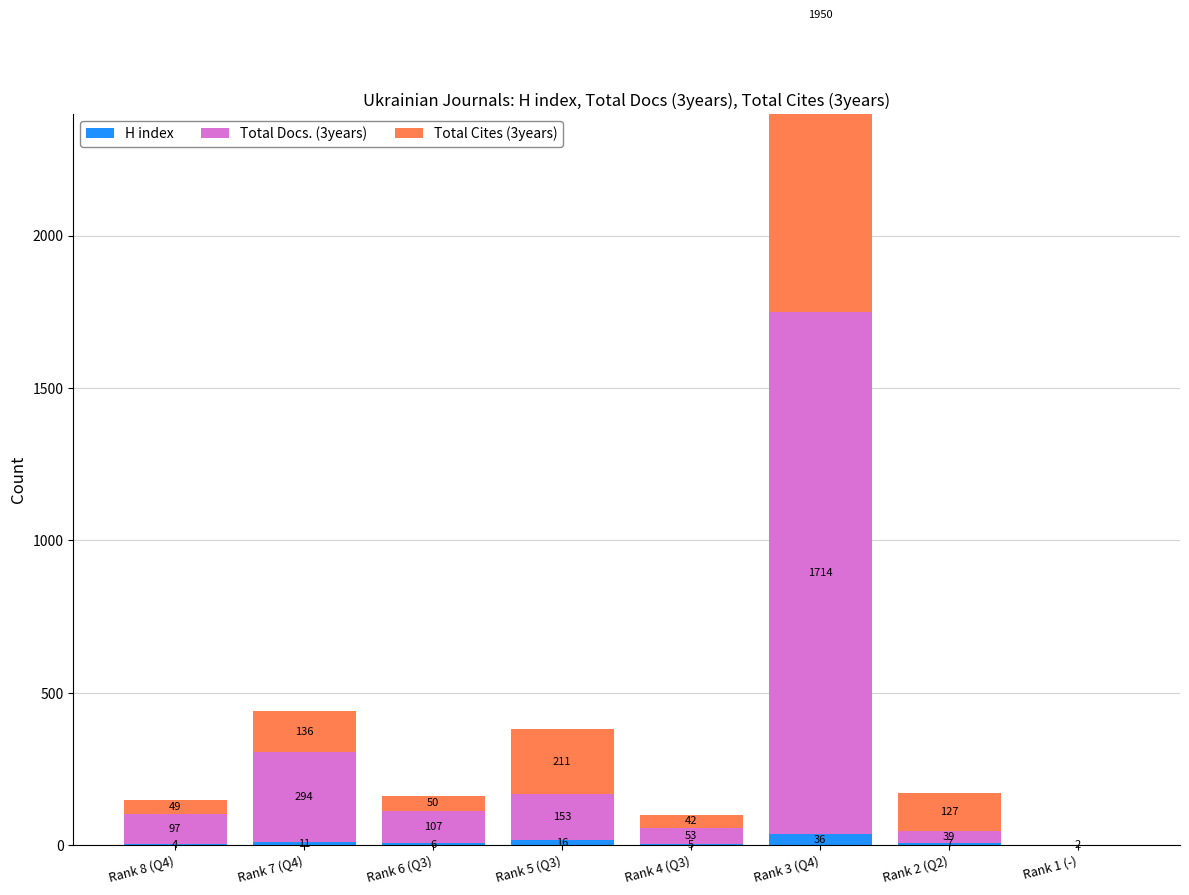

At Rank 7 (Q4), list the series in order from largest to smallest.

Total Docs. (3years), Total Cites (3years), H index